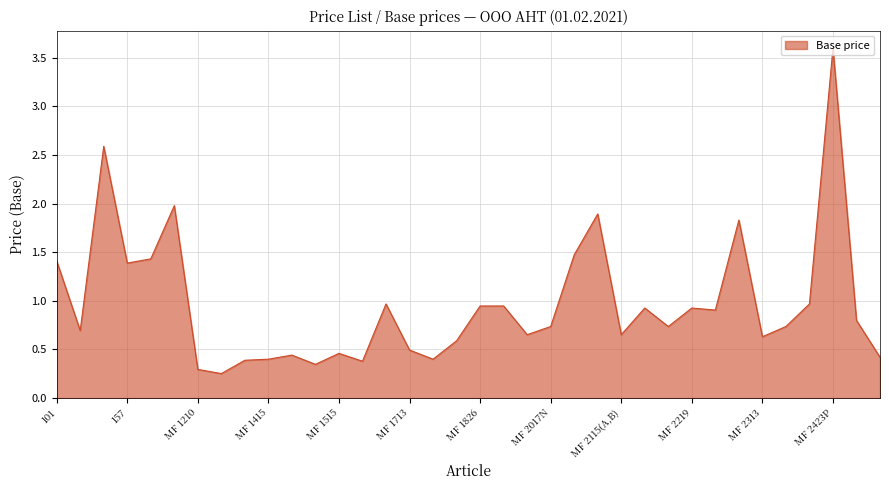

What is the maximum value shown in the chart?

3.6